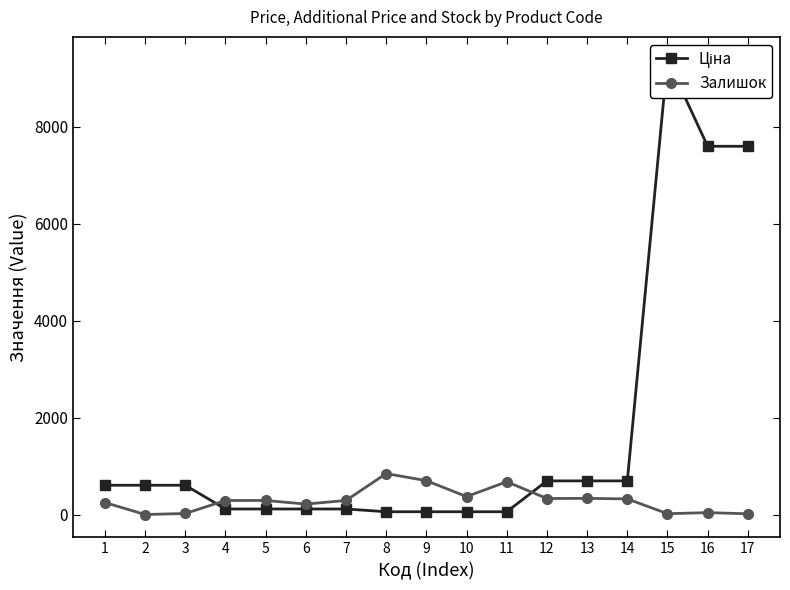

Which series has the largest total across all categories?

Ціна